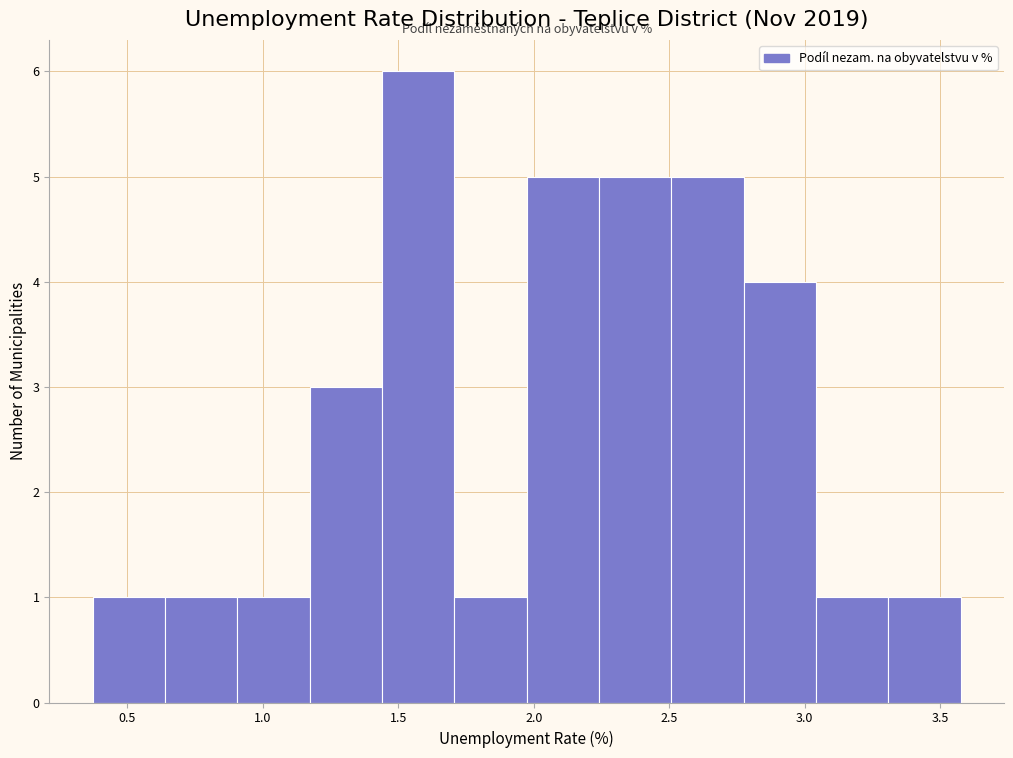

Reading left to right, transcribe this chart: for each bar, give the range it covers on the x-axis and its height. Neither the bar edges nor the heights are printed on the chart, so give them approximately, as read against the axes.

0.35 to 0.65: 1
0.65 to 0.90: 1
0.90 to 1.15: 1
1.15 to 1.45: 3
1.45 to 1.70: 6
1.70 to 1.95: 1
1.95 to 2.25: 5
2.25 to 2.50: 5
2.50 to 2.75: 5
2.75 to 3.05: 4
3.05 to 3.30: 1
3.30 to 3.60: 1